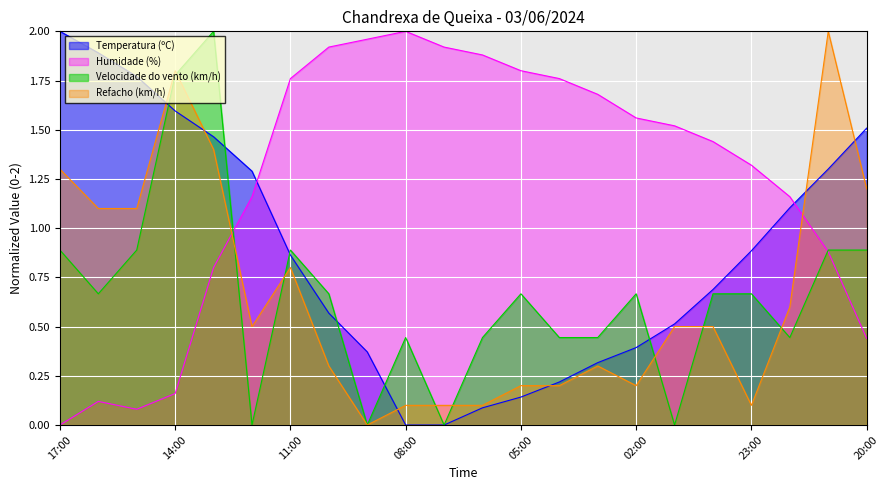

What is the label of the 6th point from the left?

12:00